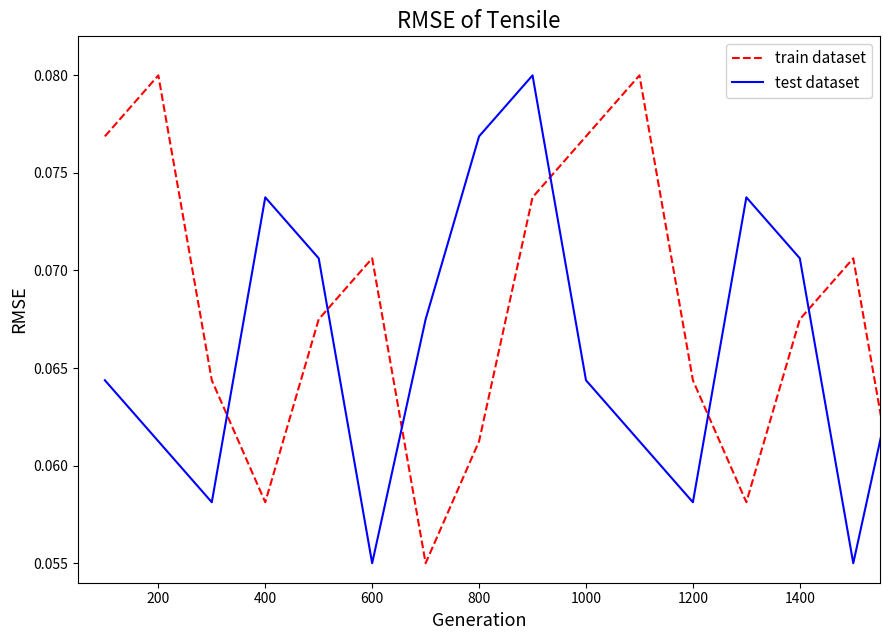

How many times do train dataset and test dataset cross each other?

7